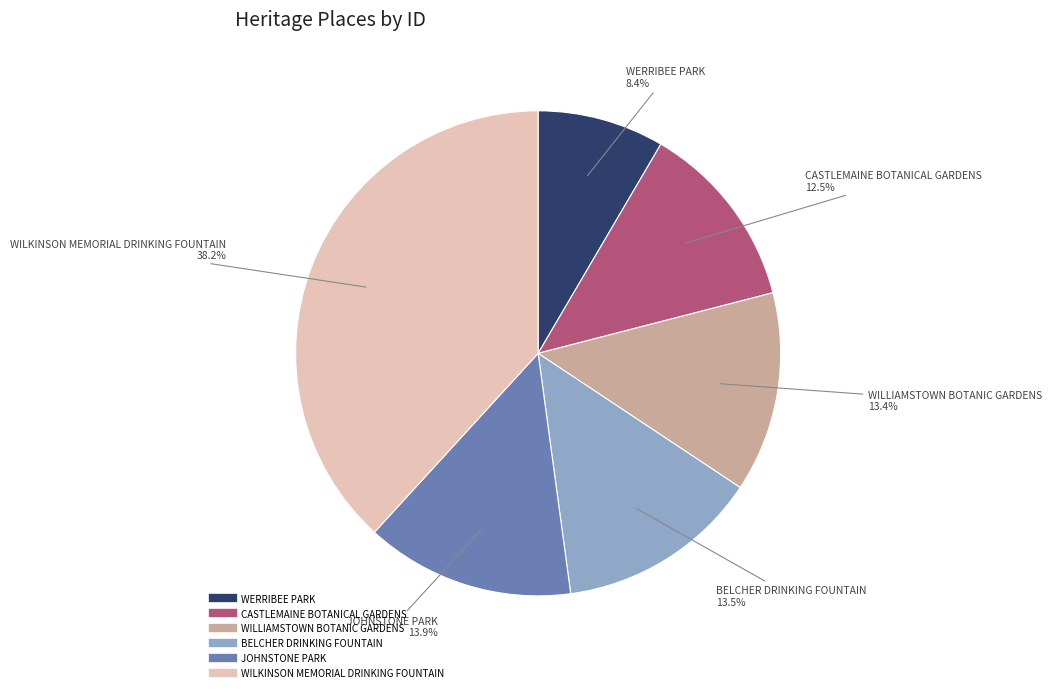

Which category has the smallest portion of the pie?

WERRIBEE PARK